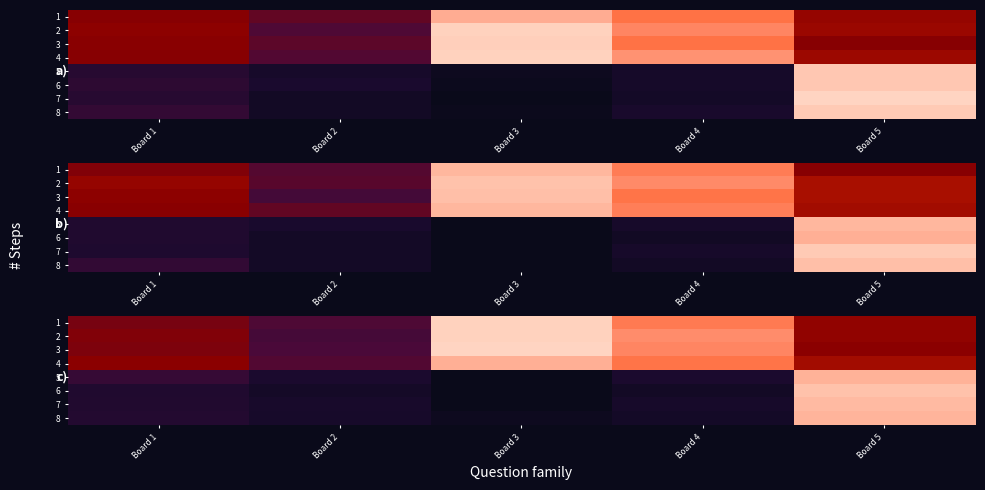

What is the difference between the maximum and minimum values in the row_3 series?

16.2